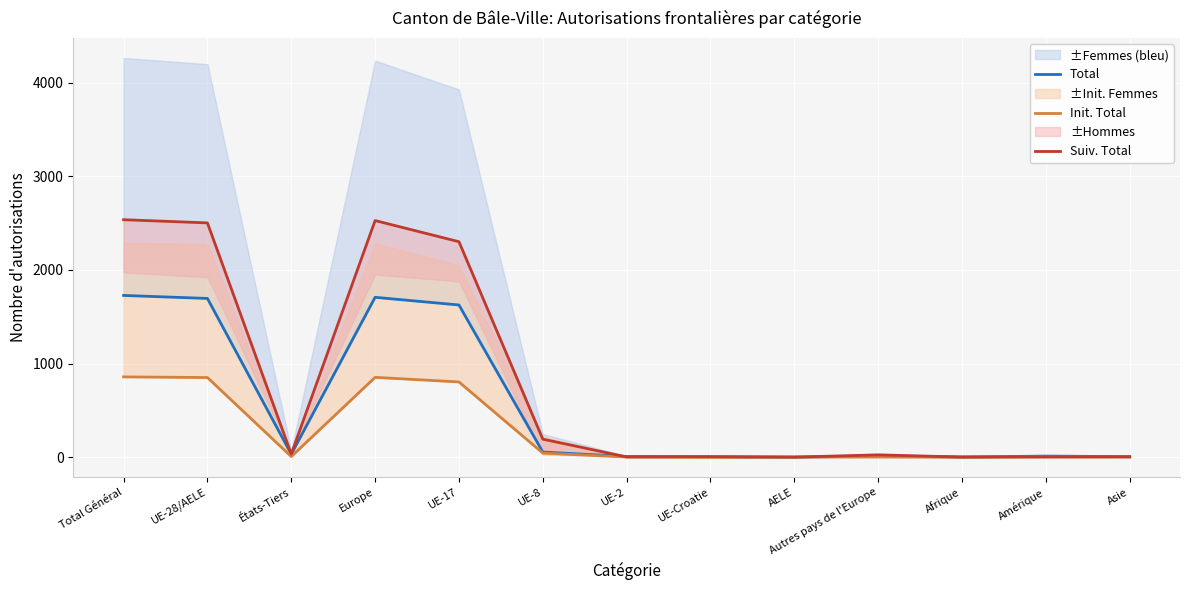

What position from the right is AELE?

5